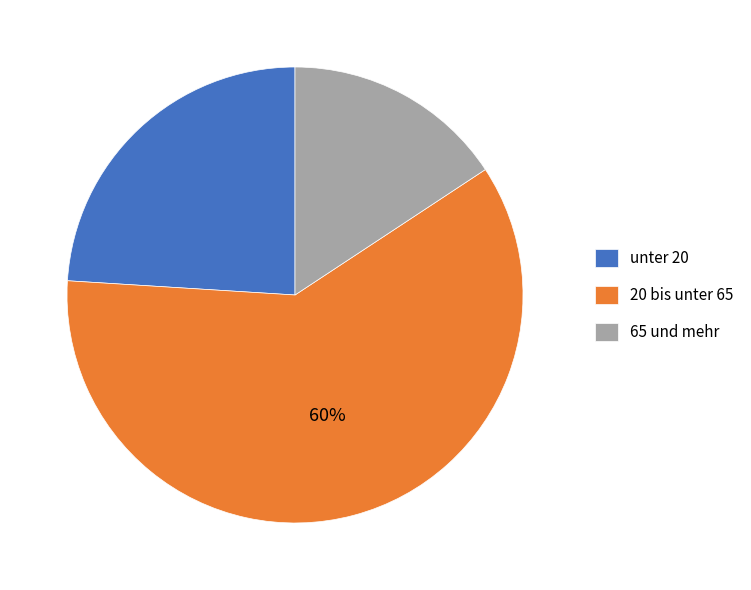

Between 20 bis unter 65 and unter 20, which is larger?

20 bis unter 65